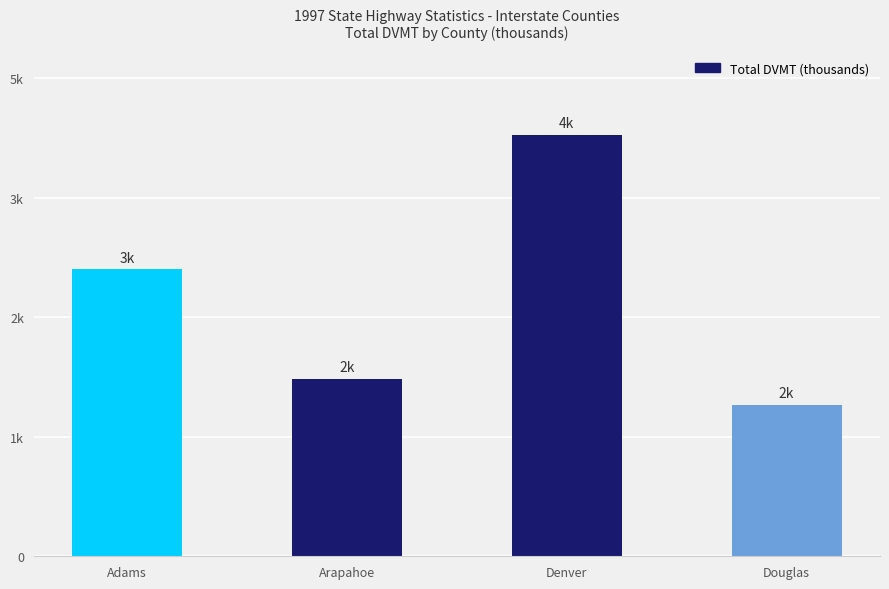

Does the chart contain any negative values?

No